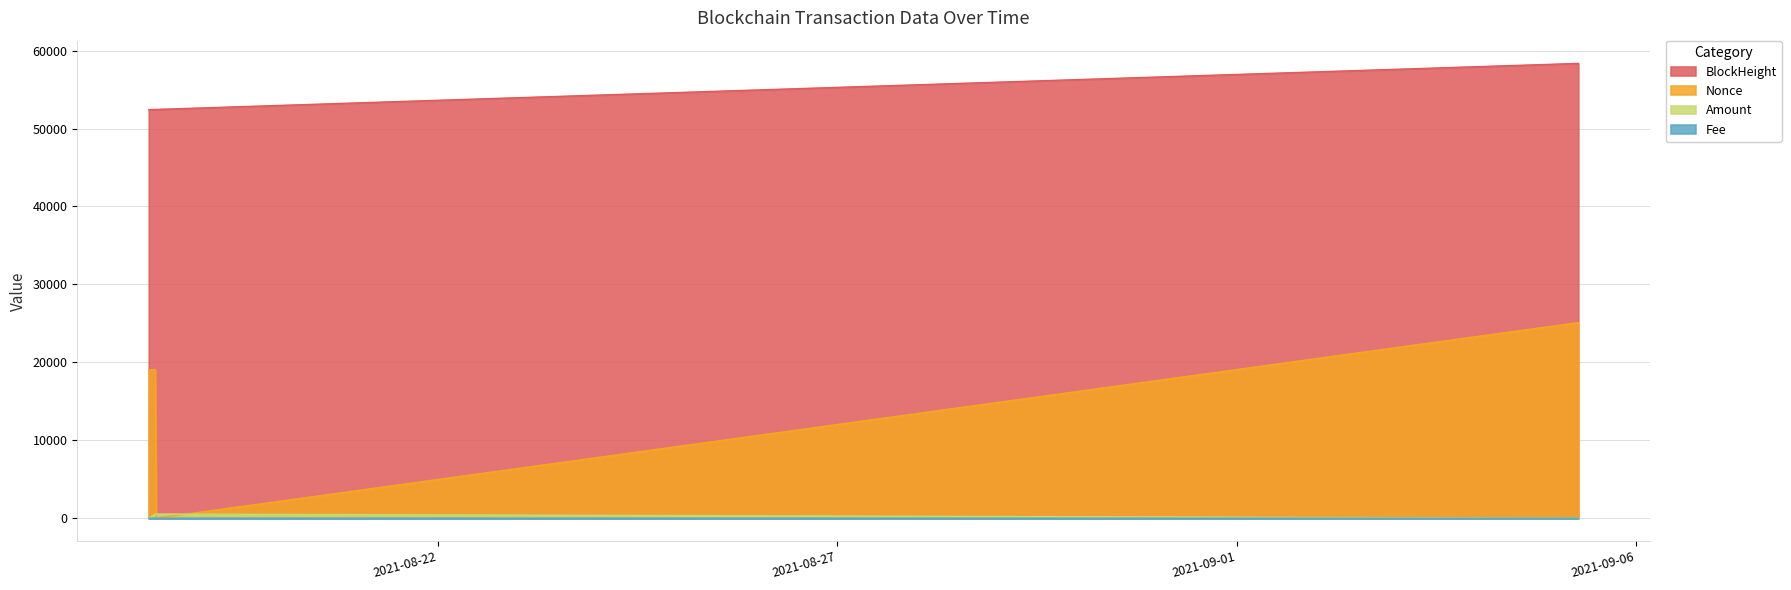

At how many categories does at least one series exceed 13496?

4